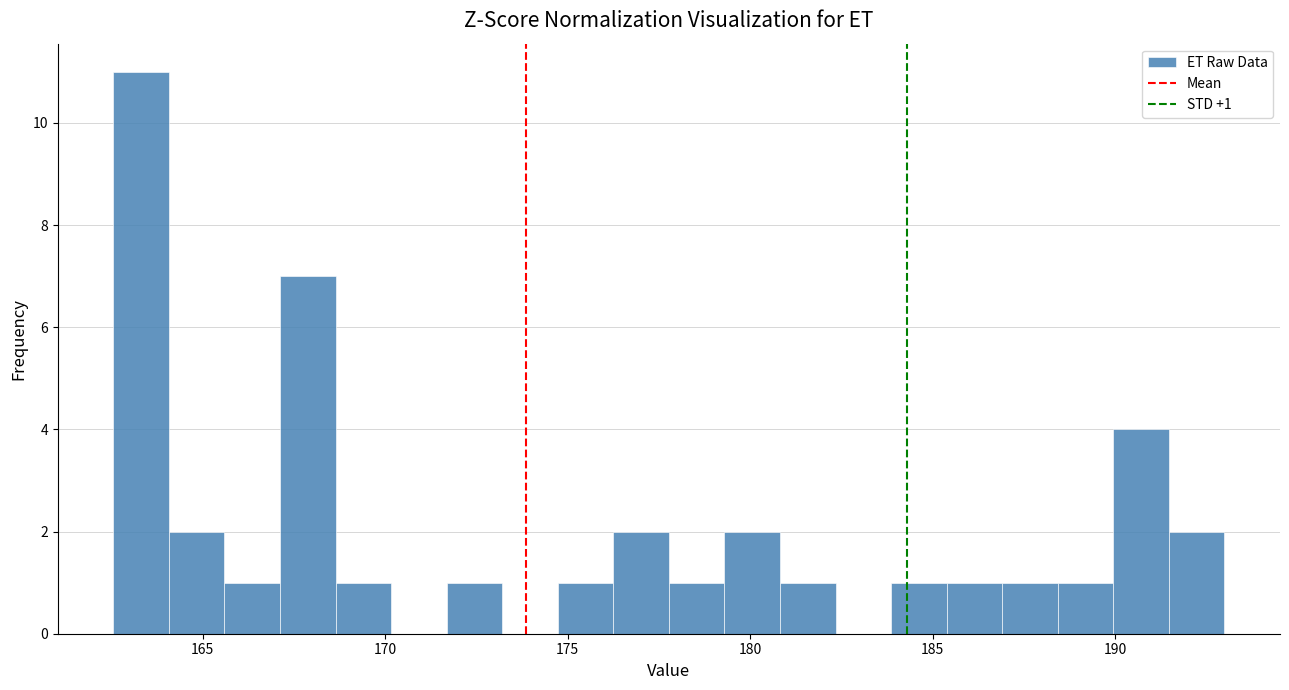

Read against the x-axis, roughly where is the centre of the tallest bar?

163.5